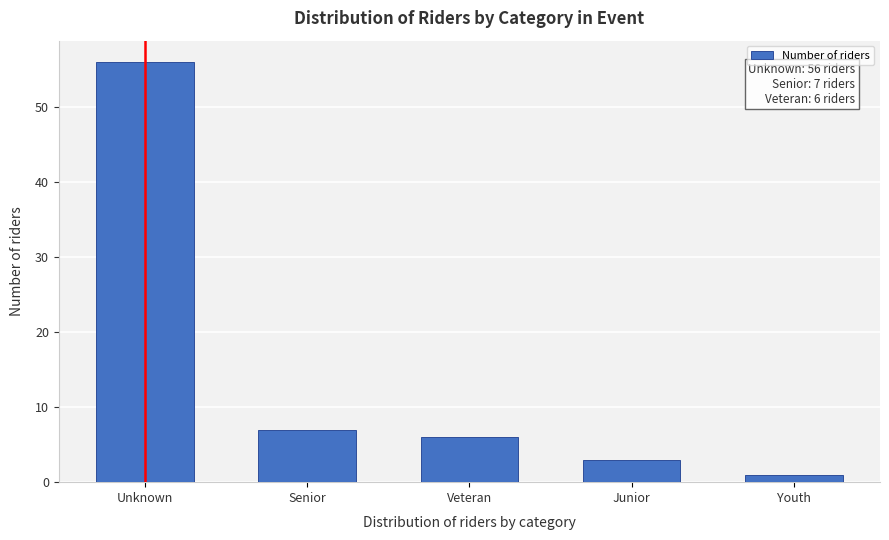

Reading left to right, what are all the values shown in this chart?

Unknown=56	Senior=7	Veteran=6	Junior=3	Youth=1